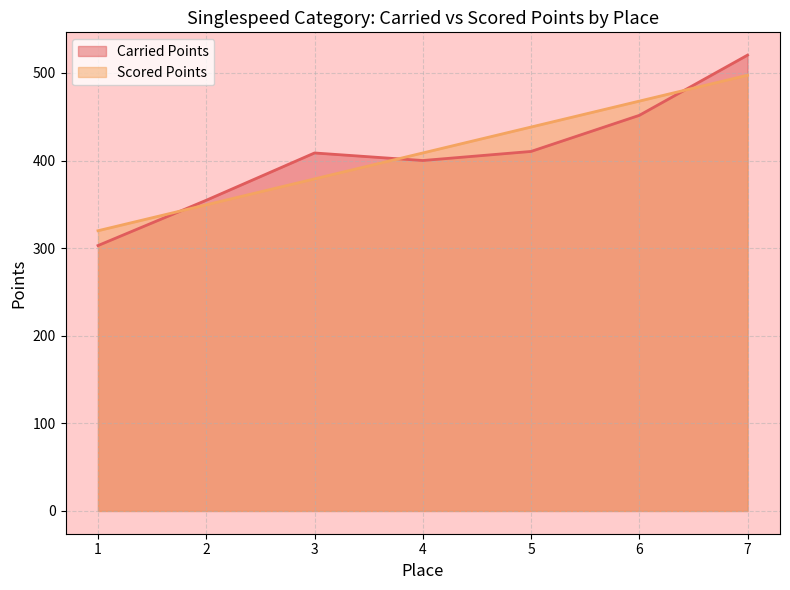

What is the total value across all series at 5?

848.6